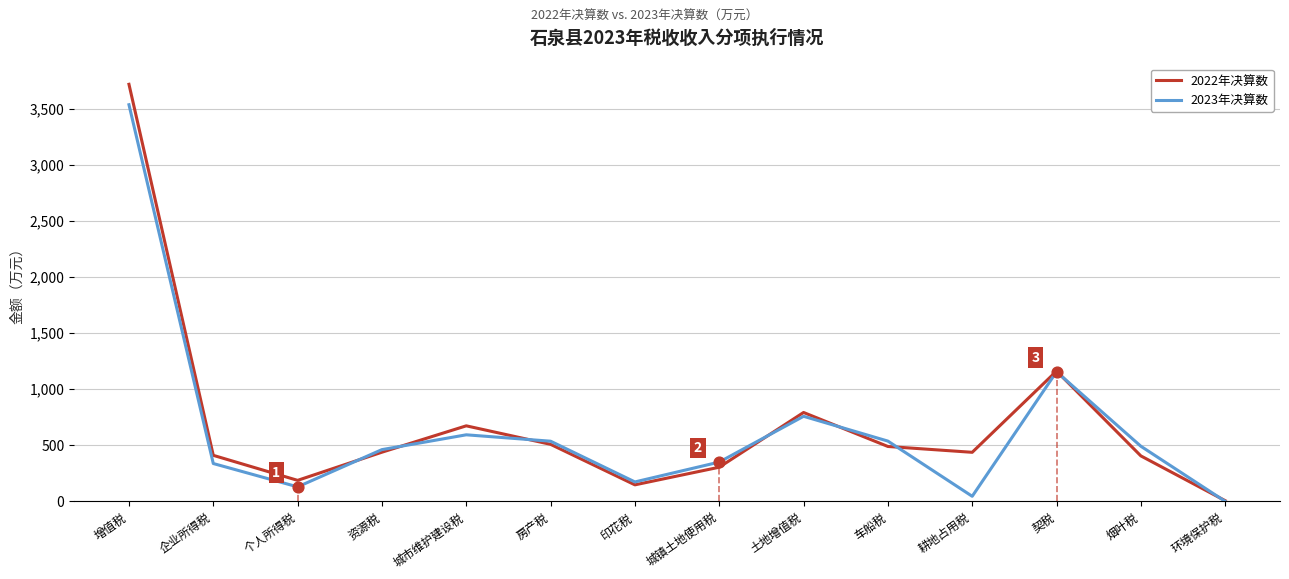

What are all the series names shown in the legend?

2022年决算数, 2023年决算数